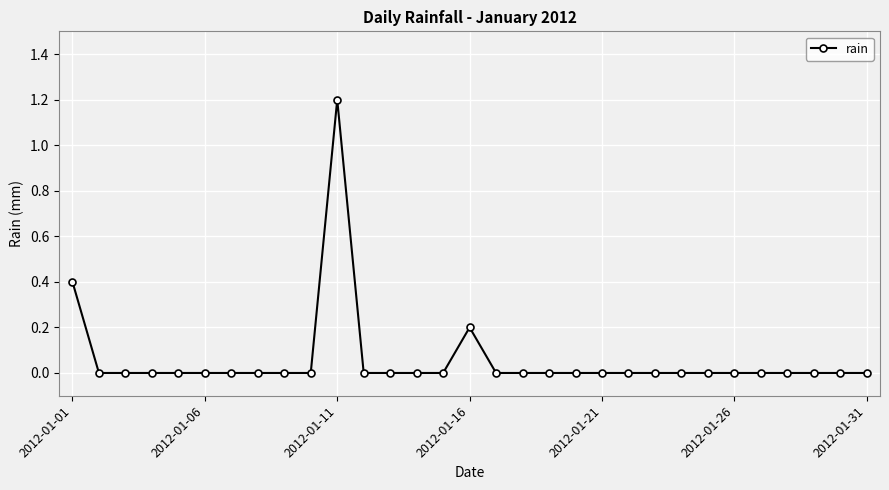

True or false: the data has more than 0 interior local peaks.

True